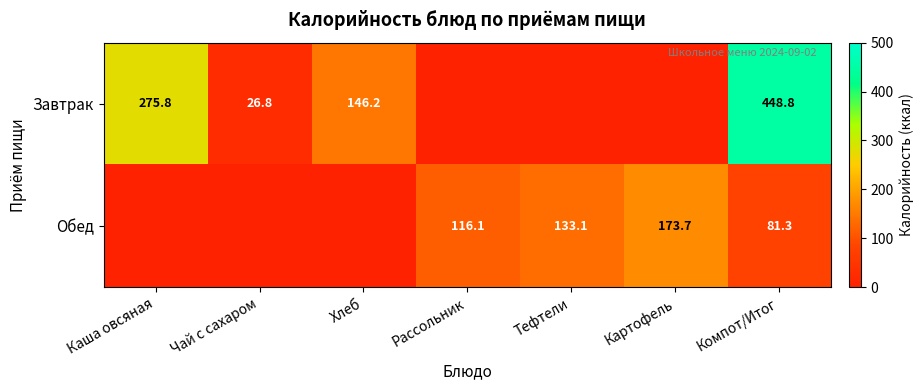

True or false: Обед has a value of 54.5 at Картофель.

False